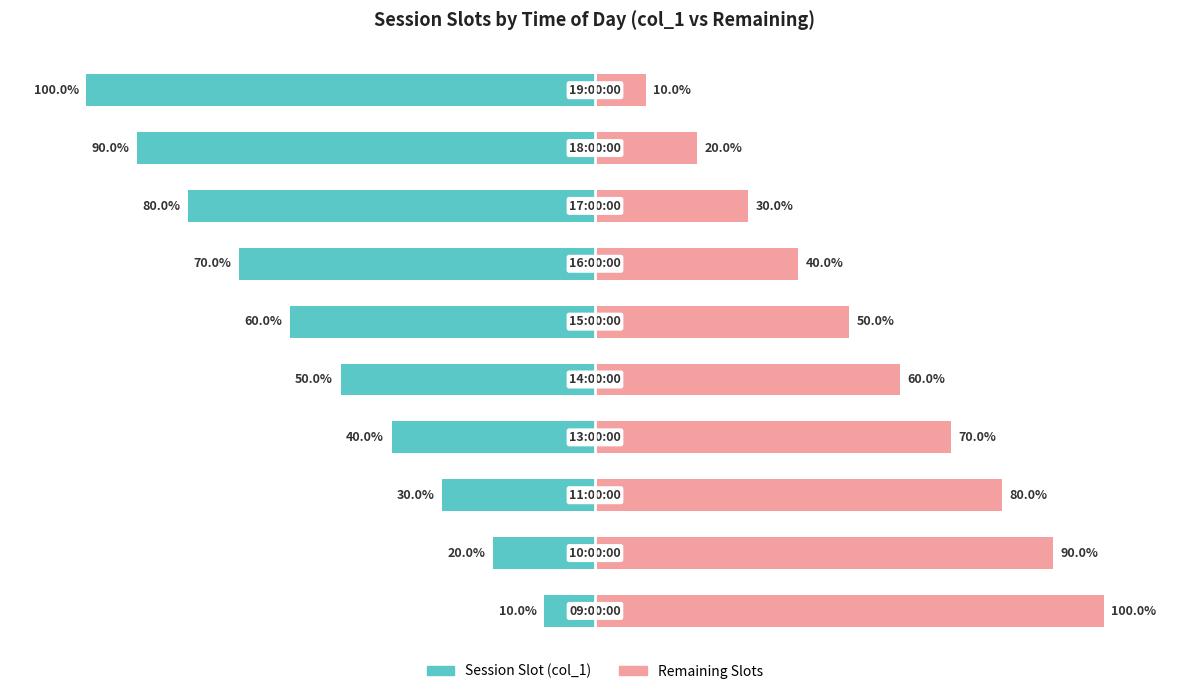

Between 3 and 5, which is larger?

3